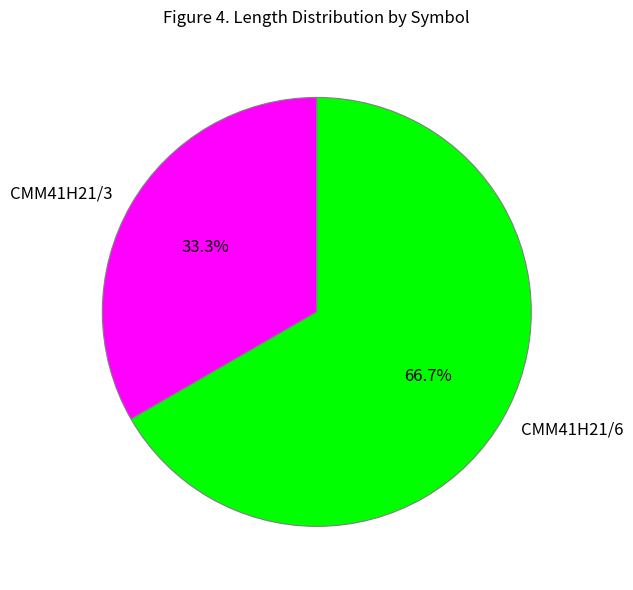

True or false: CMM41H21/3 accounts for 33% of the total.

True